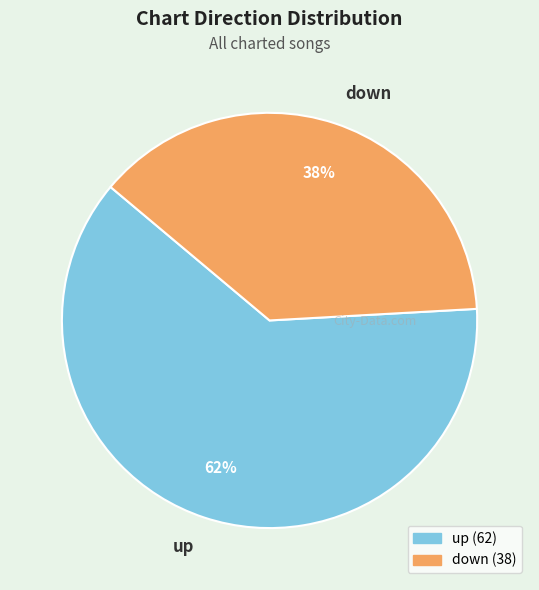

Which category has the smallest portion of the pie?

down